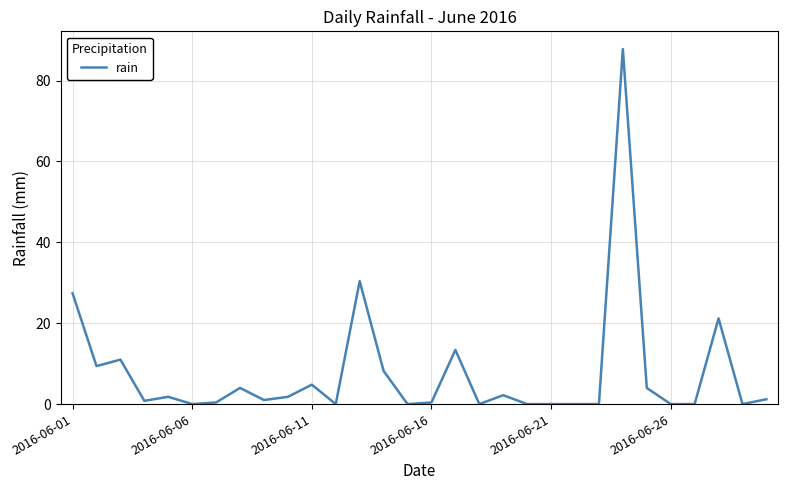

What is the maximum value shown in the chart?

87.8